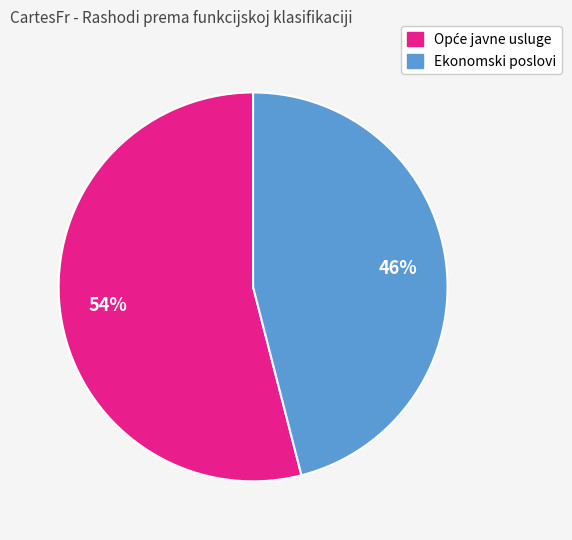

To the nearest percent, what is the difference between the largest and smallest slice percentages?

8%